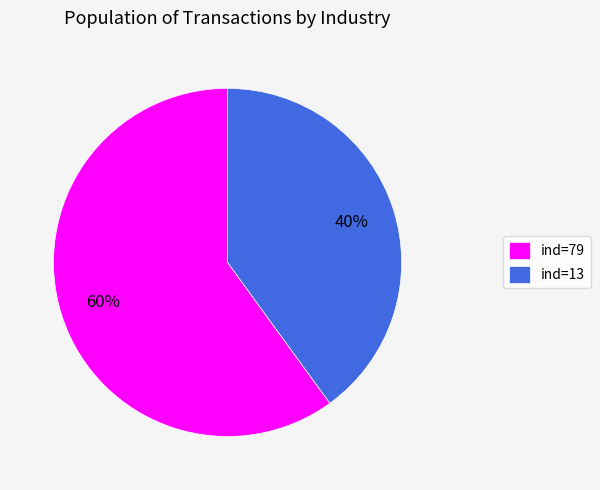

Count the number of slices in the pie.

2